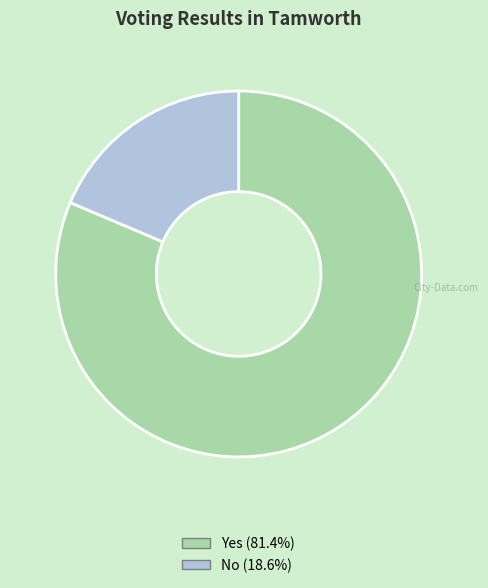

Does any single category account for the majority?

Yes